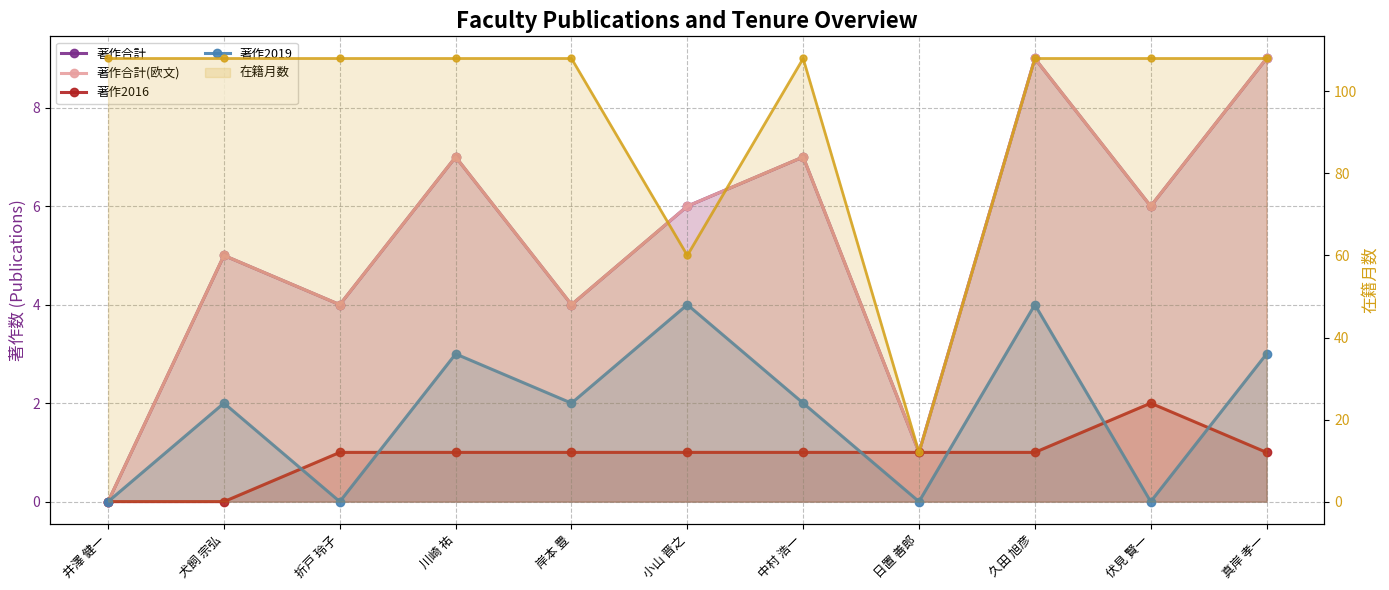

What is the difference between the maximum and minimum values in the 著作合計 series?

9